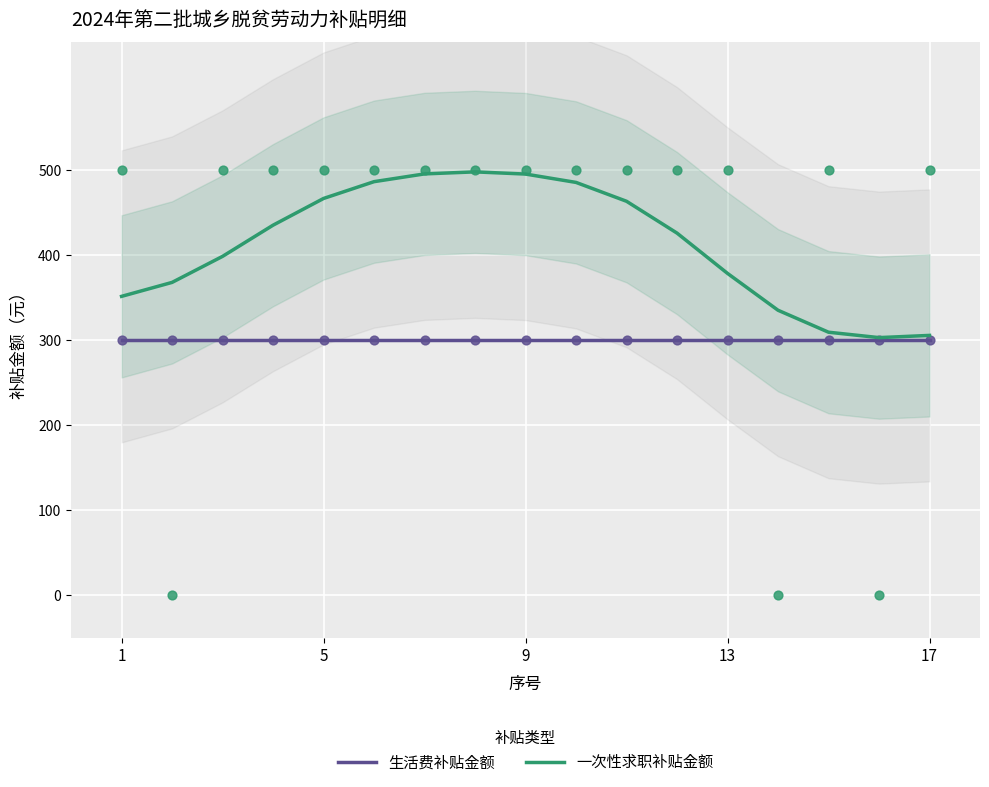

Is the value of 生活费补贴金额 at 1 greater than the value of 一次性求职补贴金额 at 13?

No